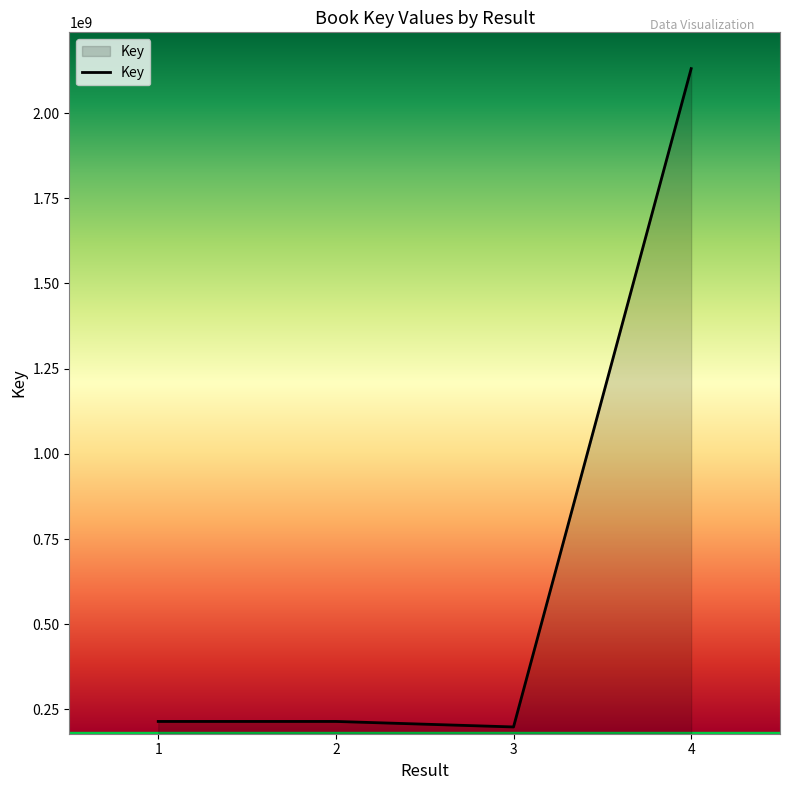

The value at 1 is 214855217. True or false?

True